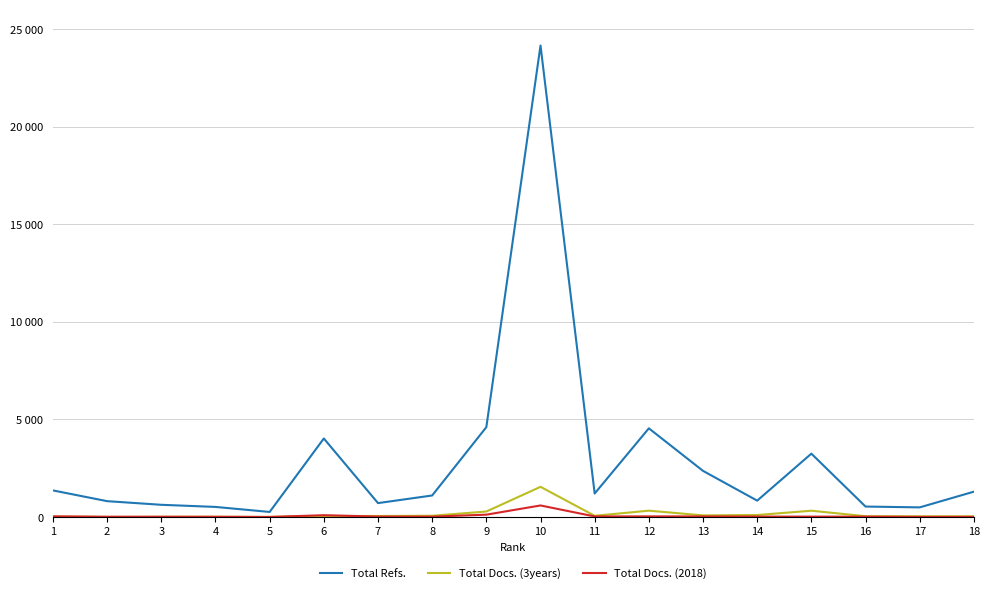

What are all the series names shown in the legend?

Total Refs., Total Docs. (3years), Total Docs. (2018)